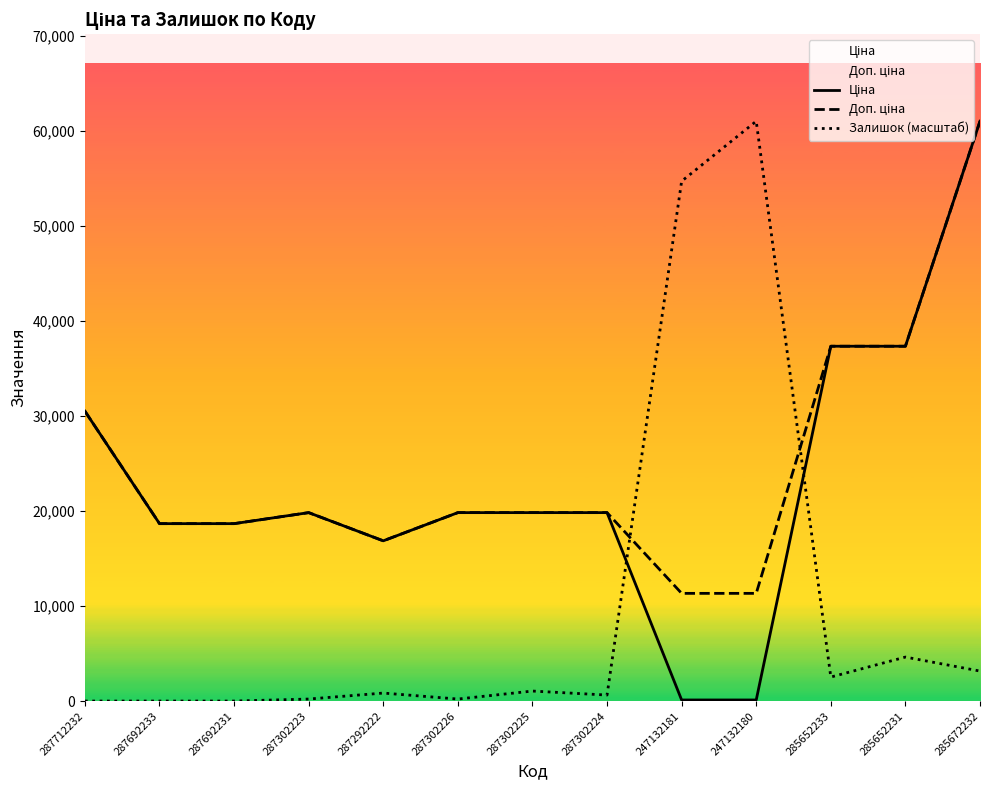

At how many categories does at least one series exceed 1193?

13